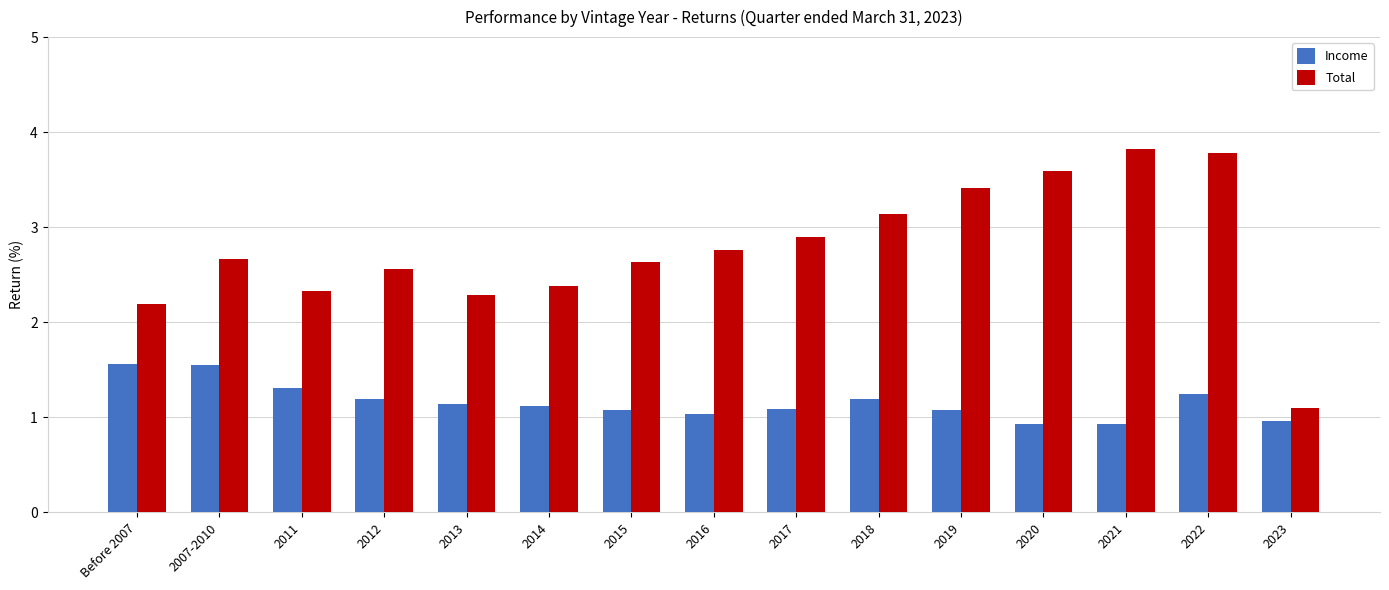

What is the value of the Income bar at the 12th from the left?

0.9